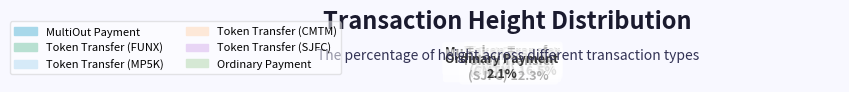

How many segments does this pie chart have?

6